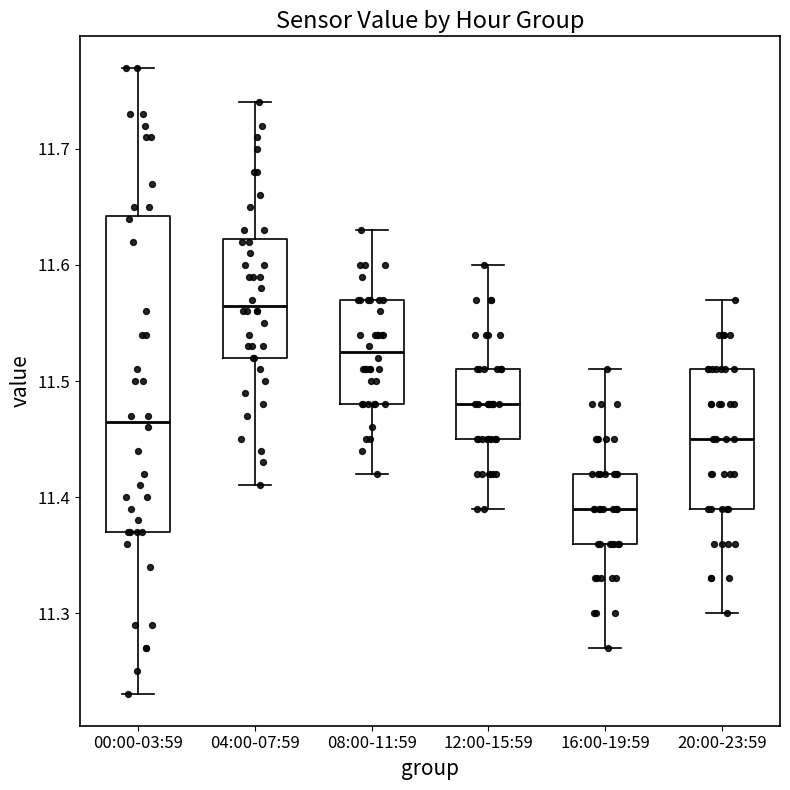

Which box is the tallest, from its lower edge to its upper edge?

00:00-03:59